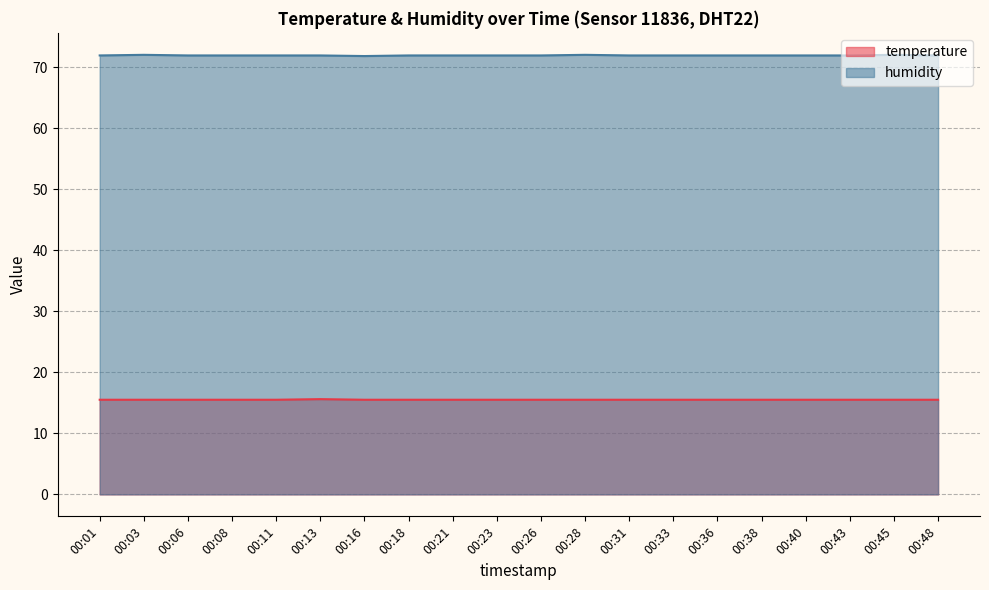

How many lines are shown in the chart?

2